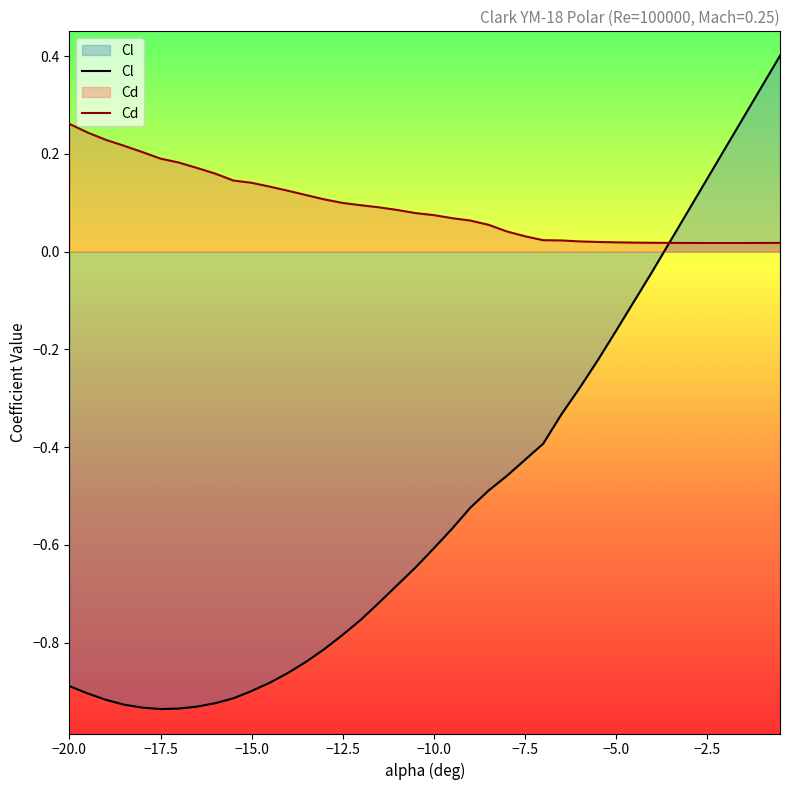

What position from the right is -2.0?

4